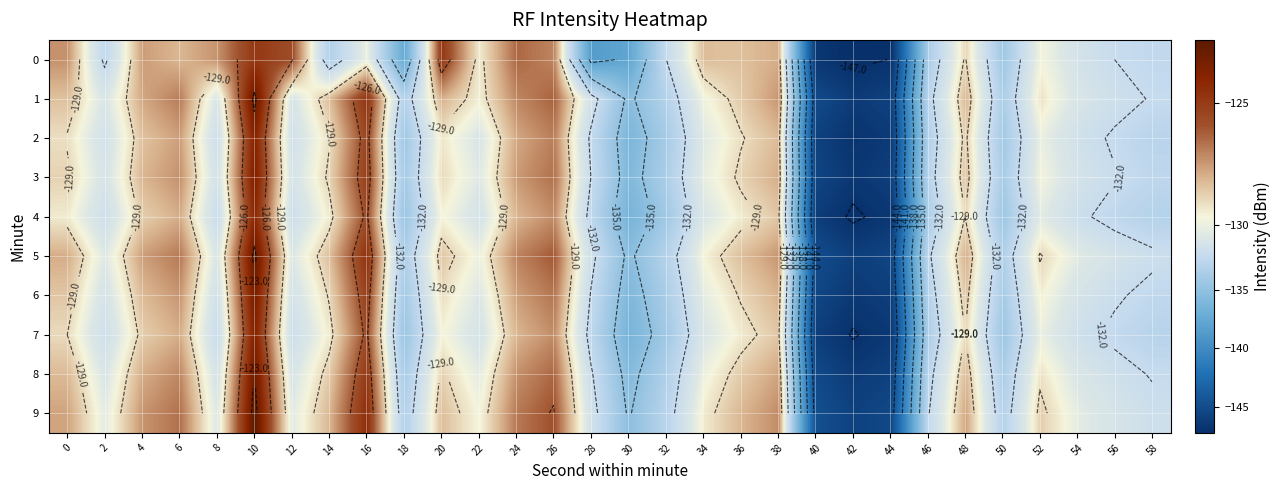

Where is 9 nearest to the value -134?

18